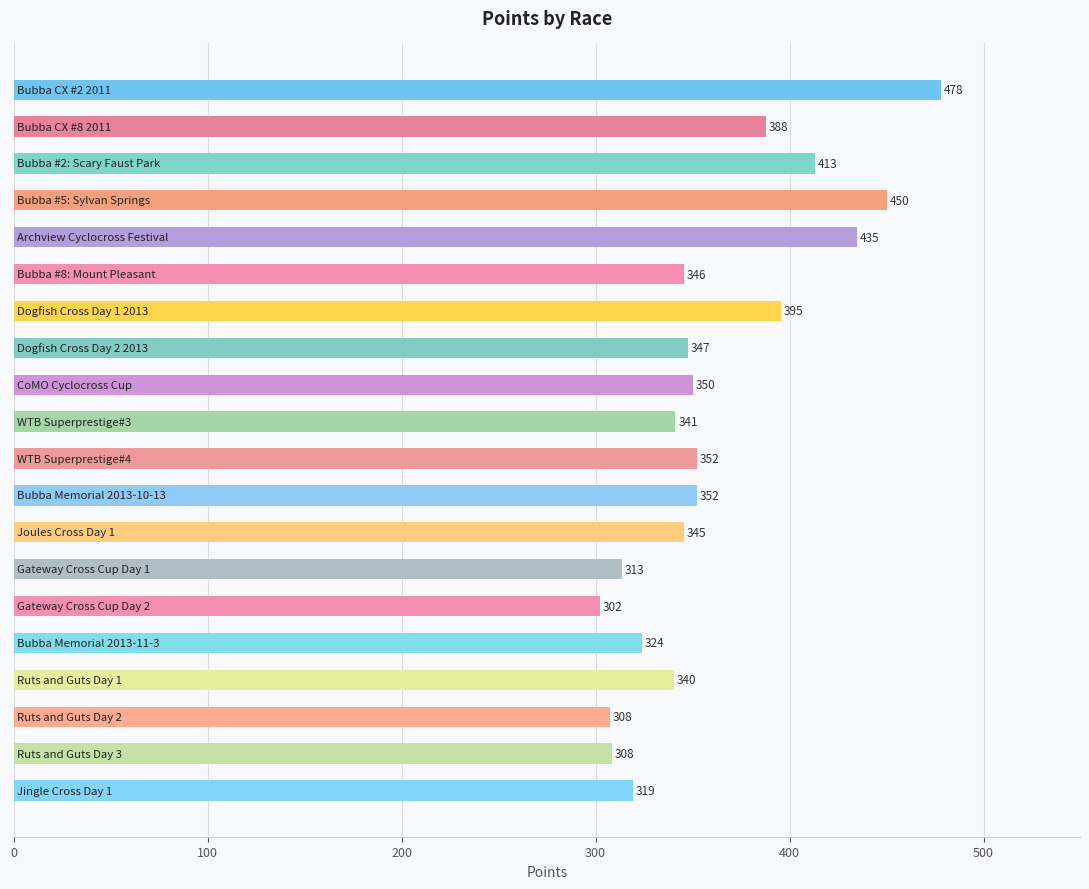

Are the bars grouped side by side (vs. stacked)?

No